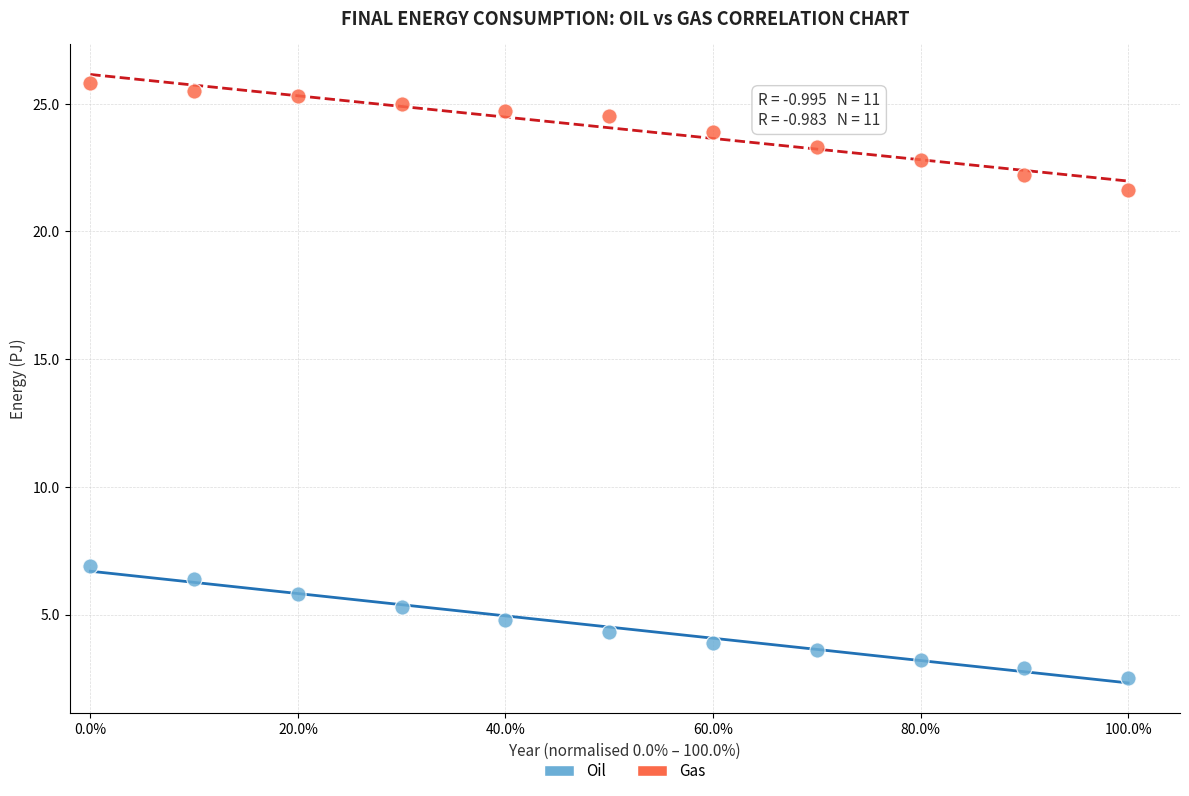

What are all the series names shown in the legend?

Oil, Gas